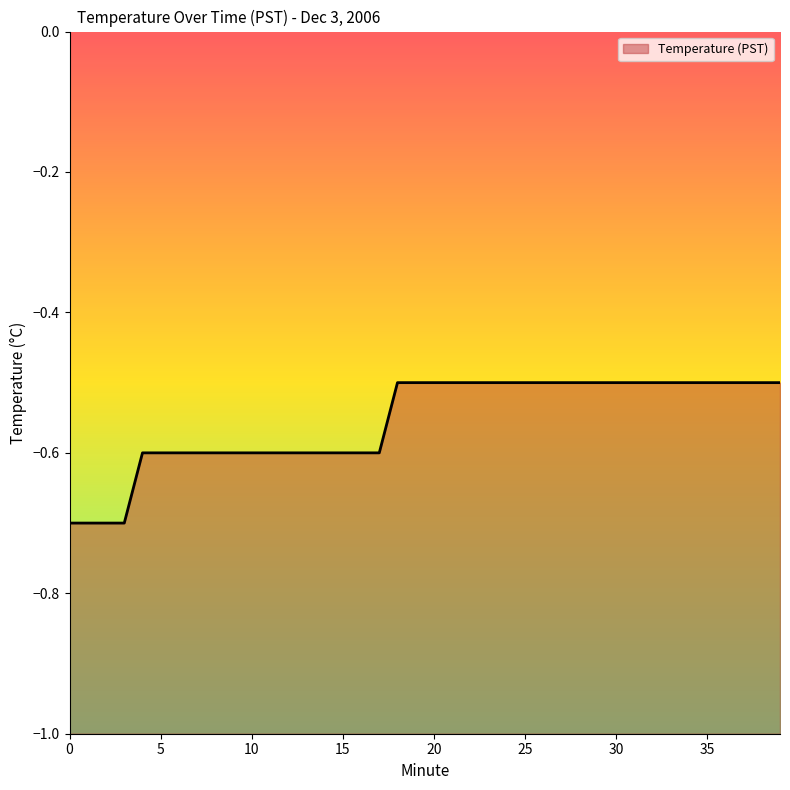

The value at 26 is -0.8. True or false?

False